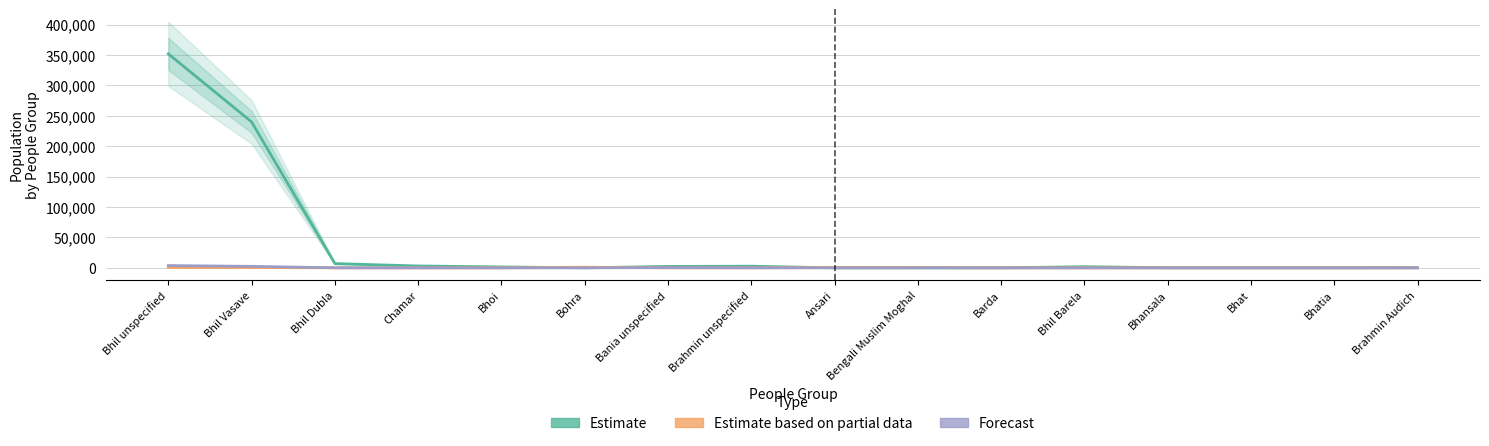

True or false: Estimate and Forecast intersect in this chart.

False